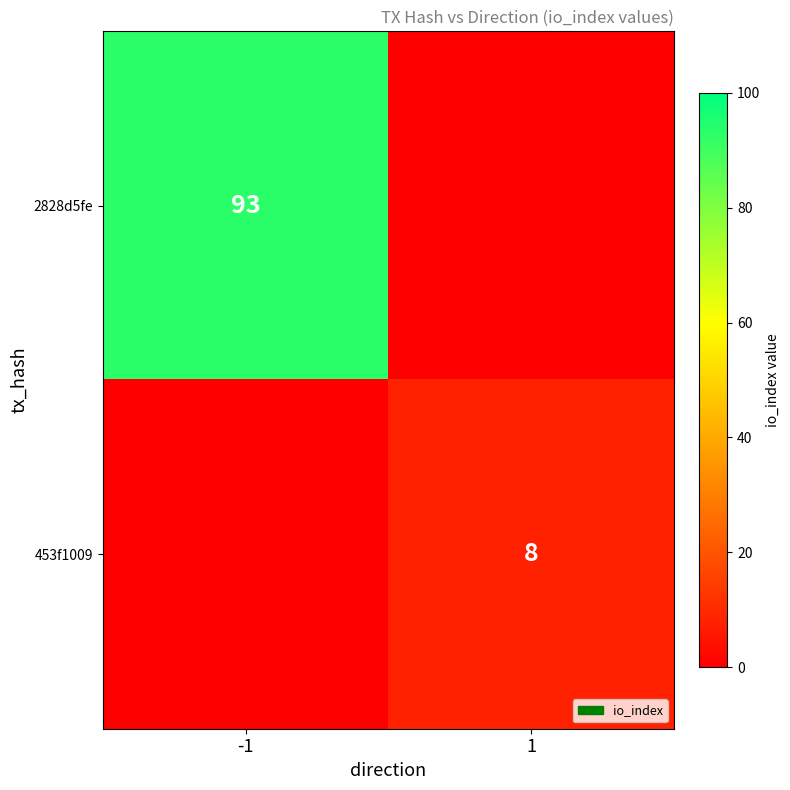

Which series has the largest total across all categories?

2828d5fe